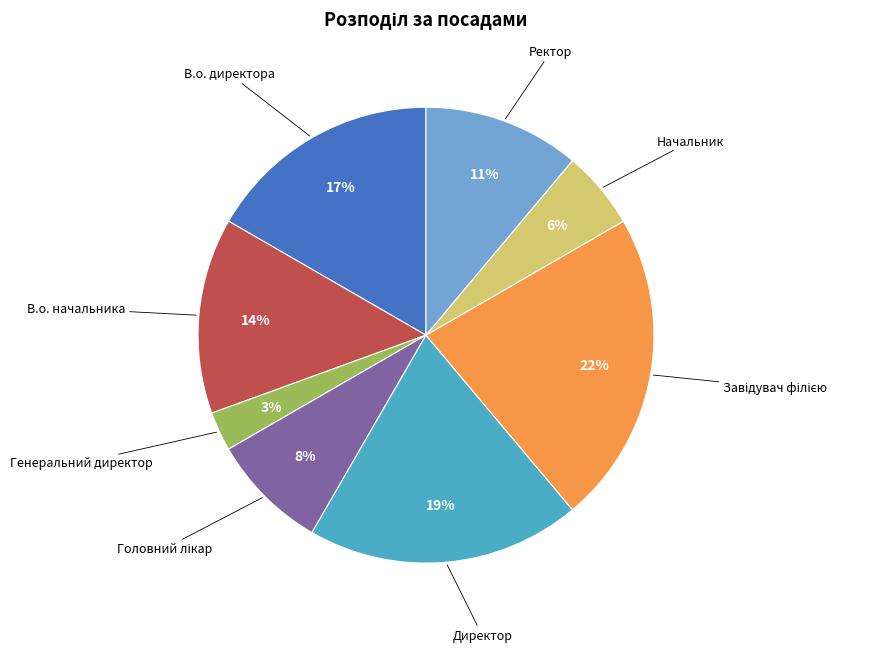

To the nearest percent, what percentage of the pie is Ректор?

11%